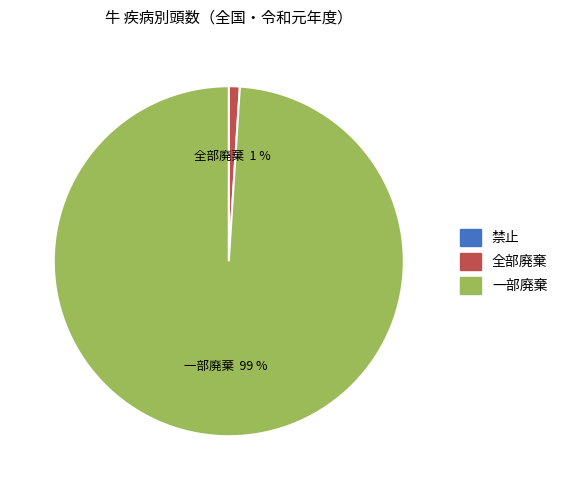

Is it true that 全部廃棄 is 11% of the pie?

False